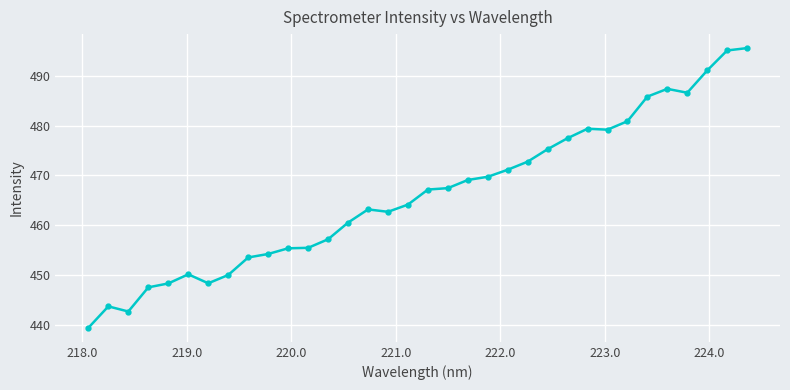

What is the minimum value shown in the chart?

439.3